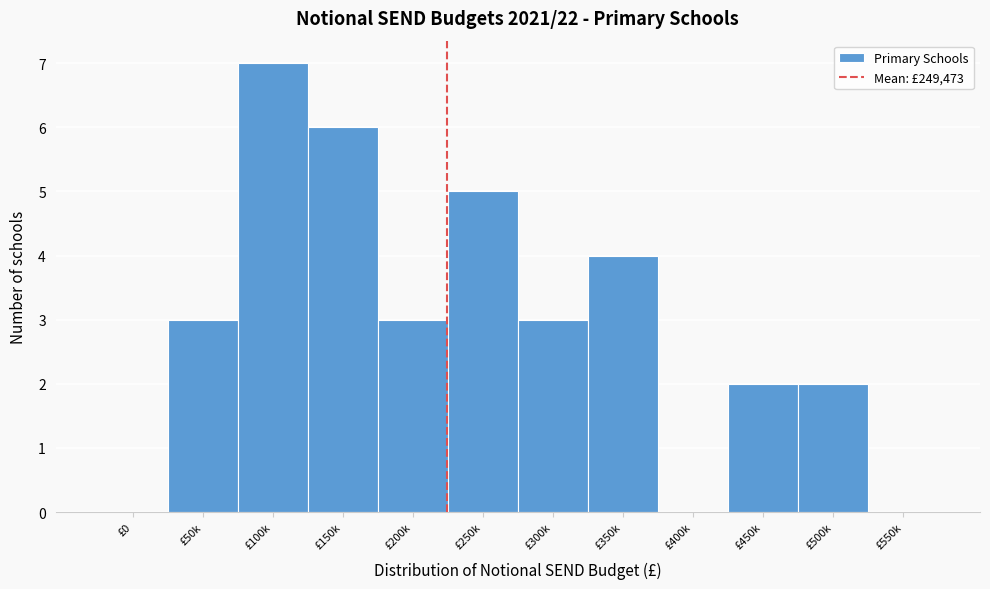

Reading left to right, what are all the values shown in this chart?

£0=0	£50k=3	£100k=7	£150k=6	£200k=3	£250k=5	£300k=3	£350k=4	£400k=0	£450k=2	£500k=2	£550k=0